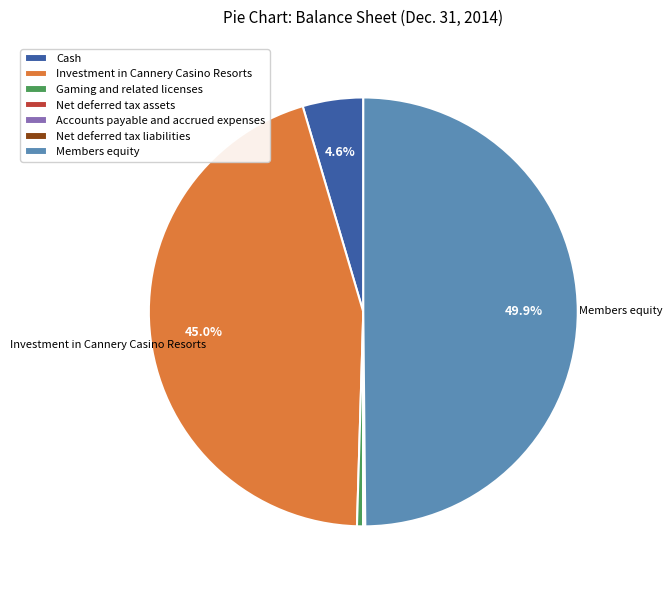

Does Gaming and related licenses represent more than half of the total?

No